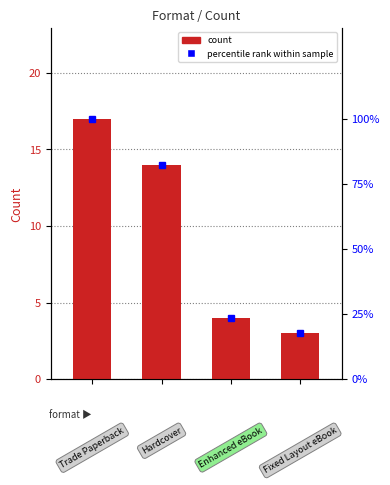

What is the difference between the values at 1 and 2?

10